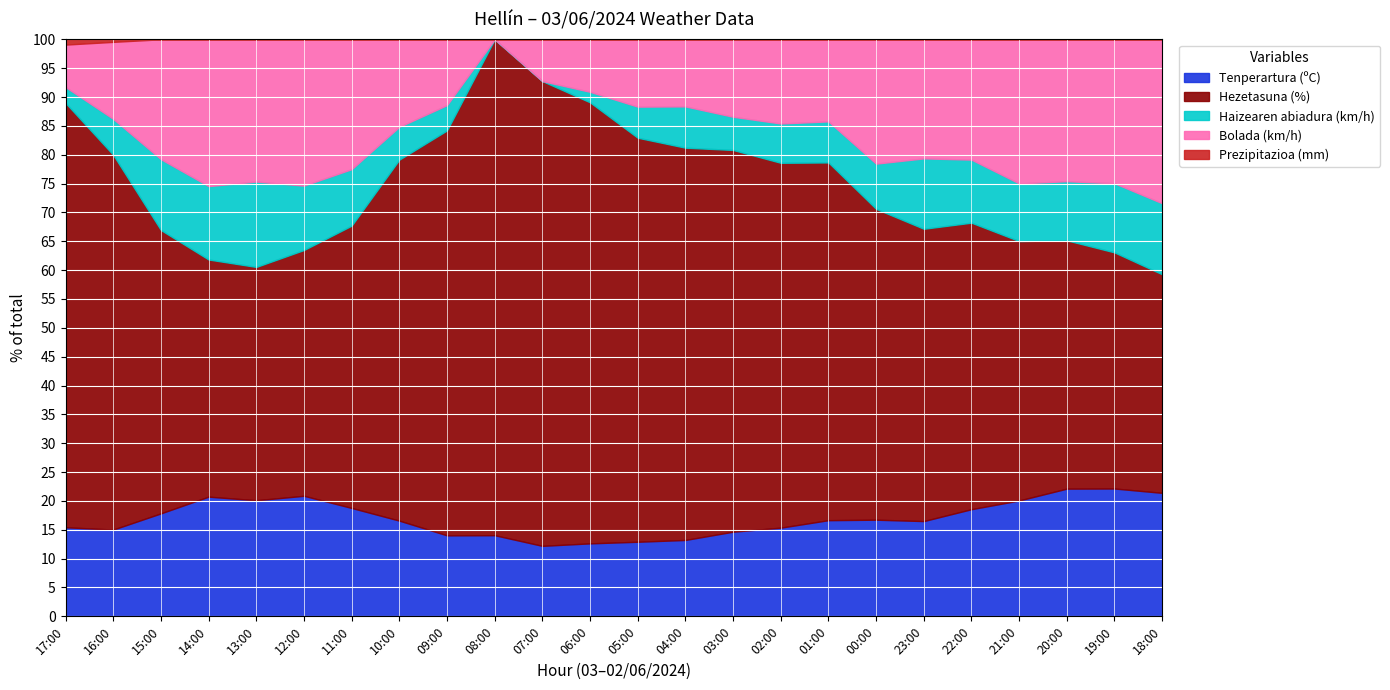

True or false: Tenperartura (ºC) and Haizearen abiadura (km/h) cross at least once.

False